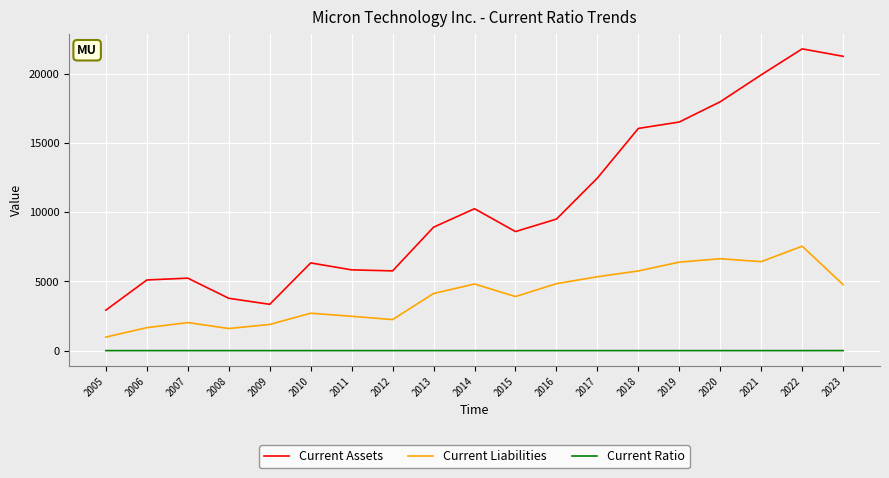

True or false: Current Liabilities and Current Assets intersect in this chart.

False